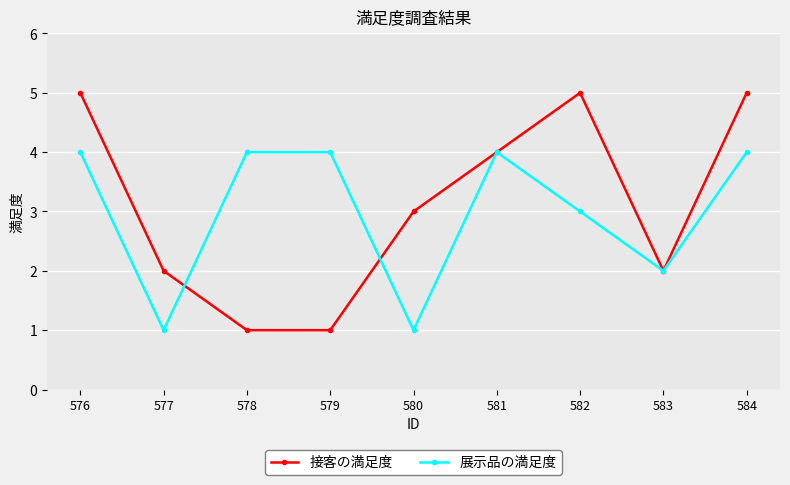

In 展示品の満足度, how many points are lower than both neighbors (excluding endpoints)?

3